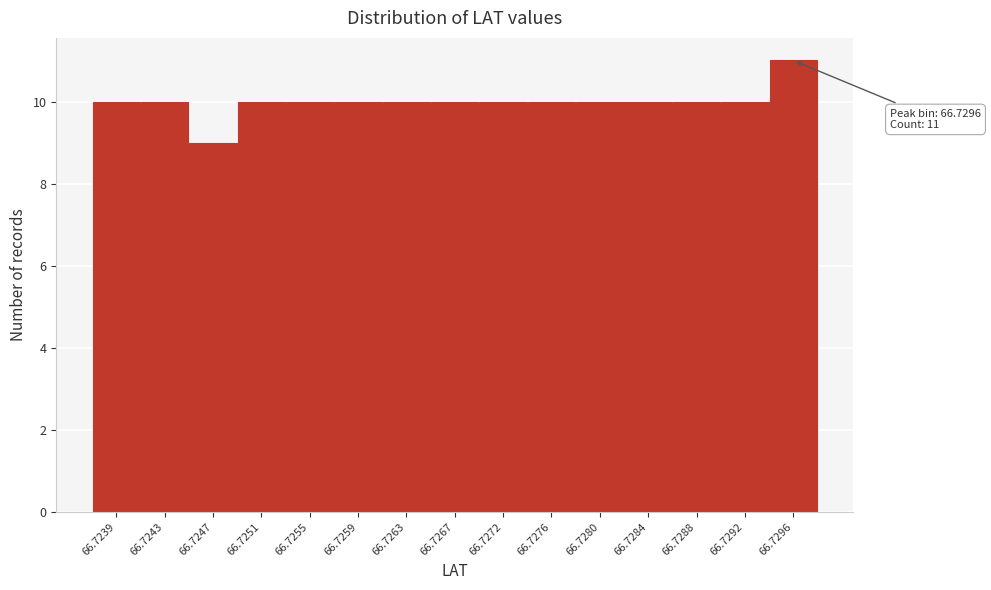

Reading right to left, list all the values displayed in this chart.

11	10	10	10	10	10	10	10	10	10	10	10	9	10	10